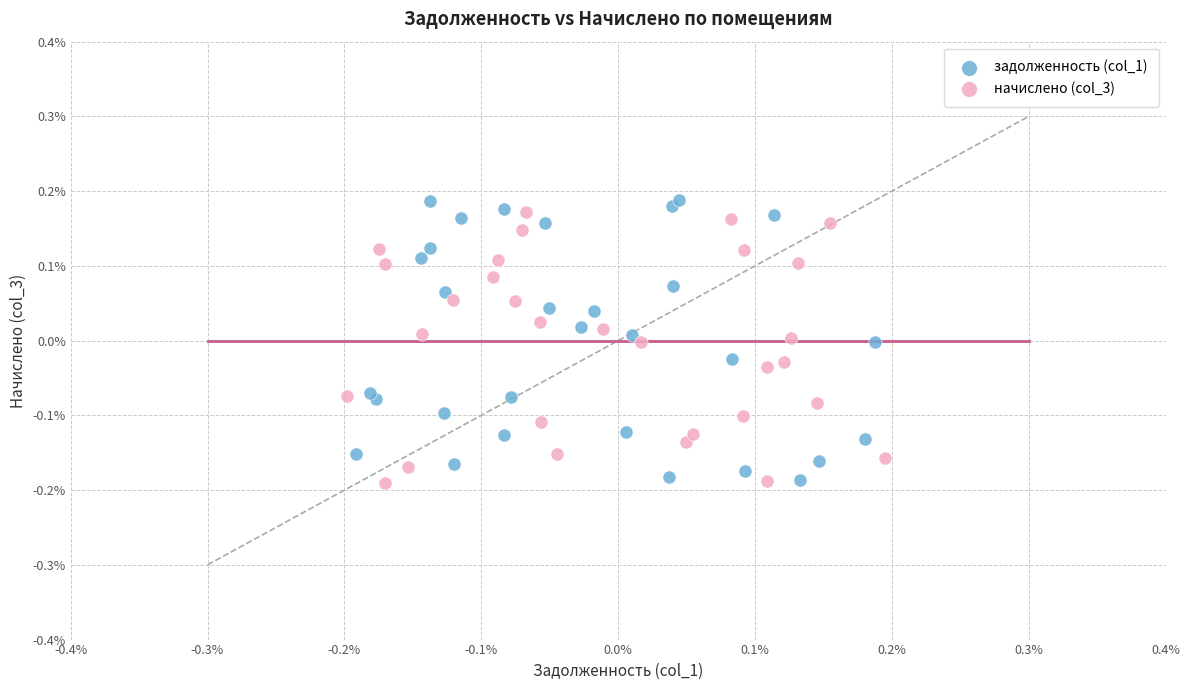

What are all the series names shown in the legend?

задолженность (col_1), начислено (col_3)